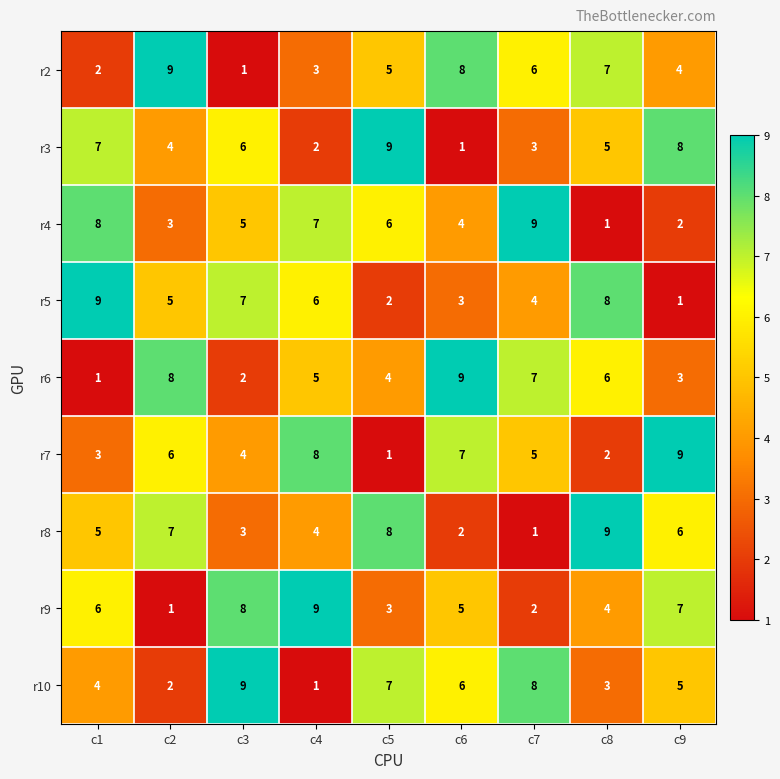

Is it true that r2 equals 4 at c9?

True